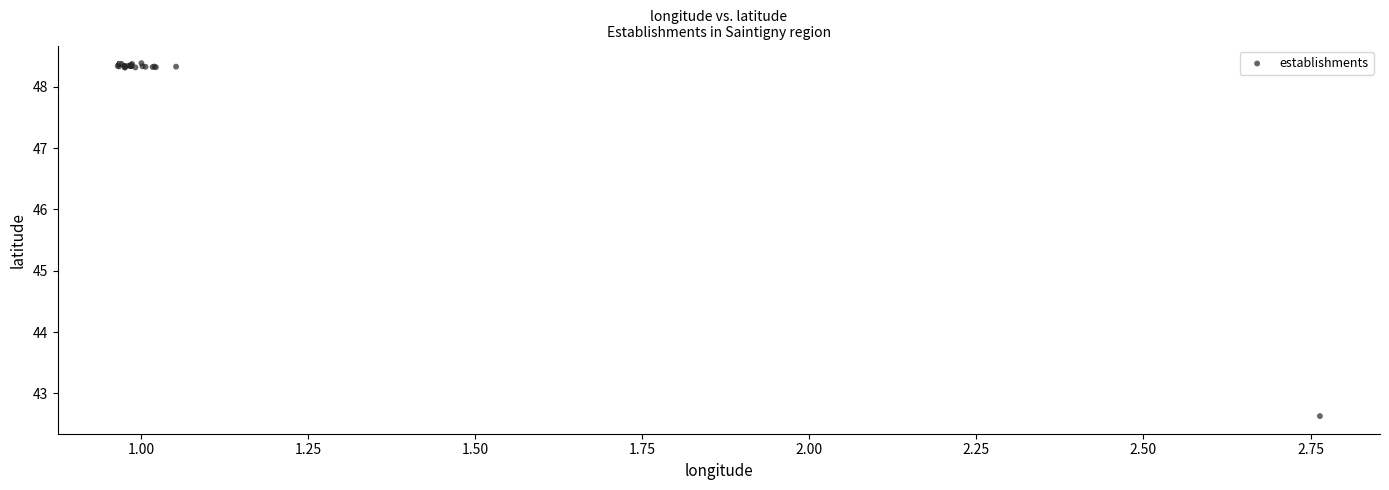

What Y value in the scatter plot is closest to 45?

42.6